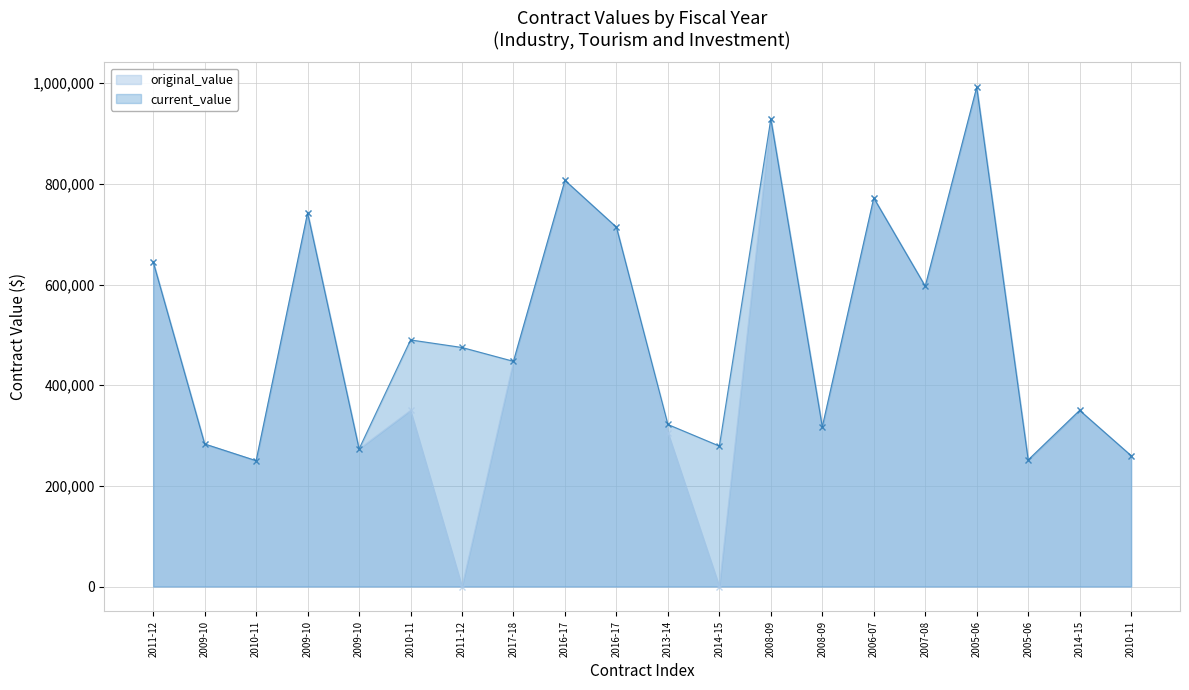

True or false: original_value and current_value cross at least once.

False